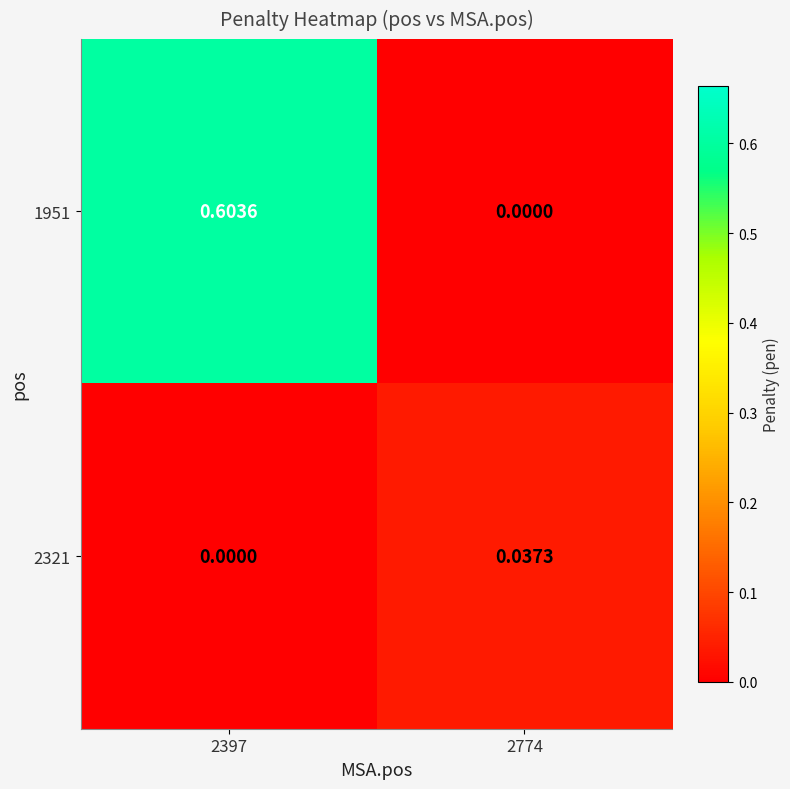

Which series has the widest spread of values?

1951